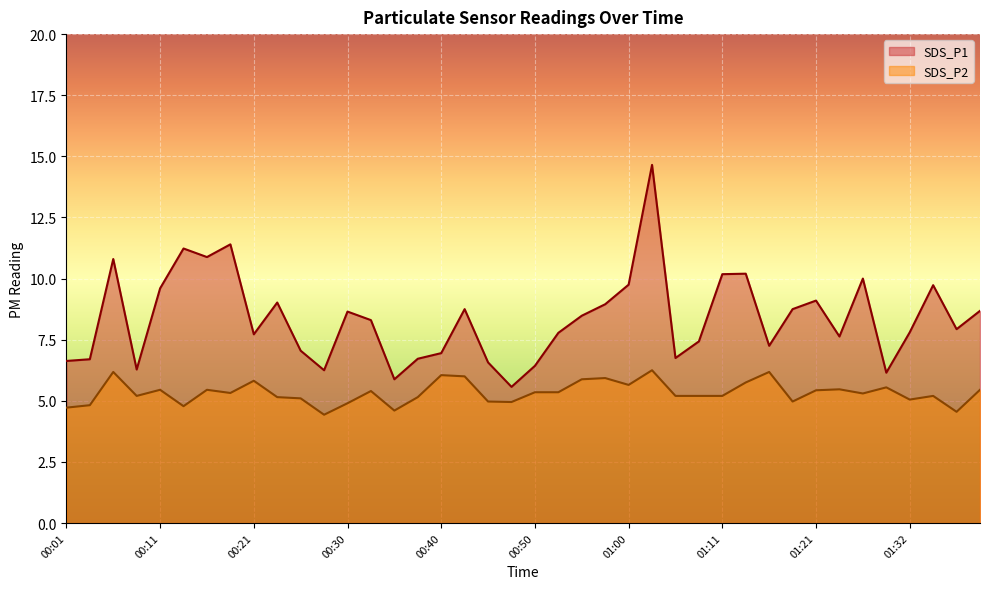

What is the maximum value shown in the chart?

14.7